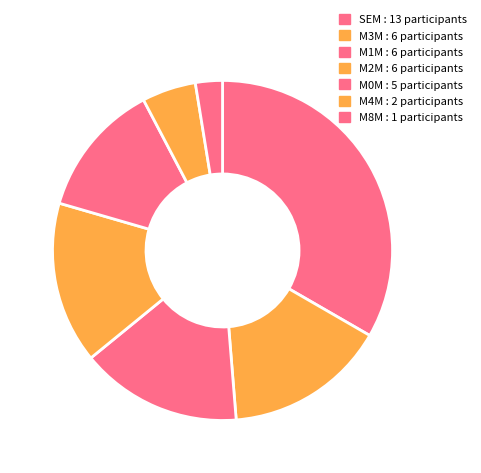

How many segments does this pie chart have?

7